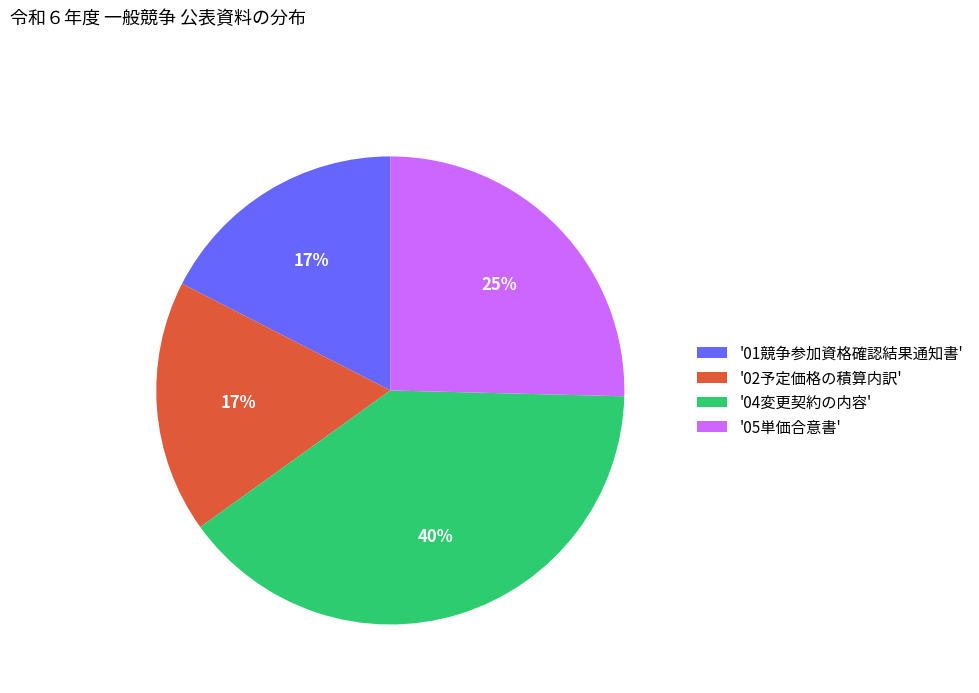

What is the largest slice in the pie chart?

'04変更契約の内容'